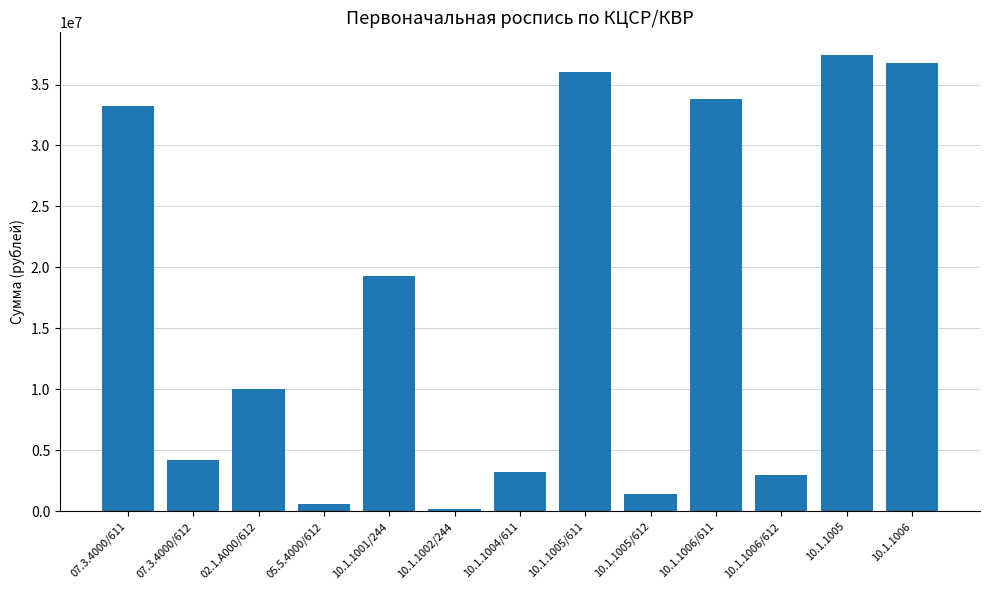

Which label corresponds to the largest value in the chart?

10.1.1005